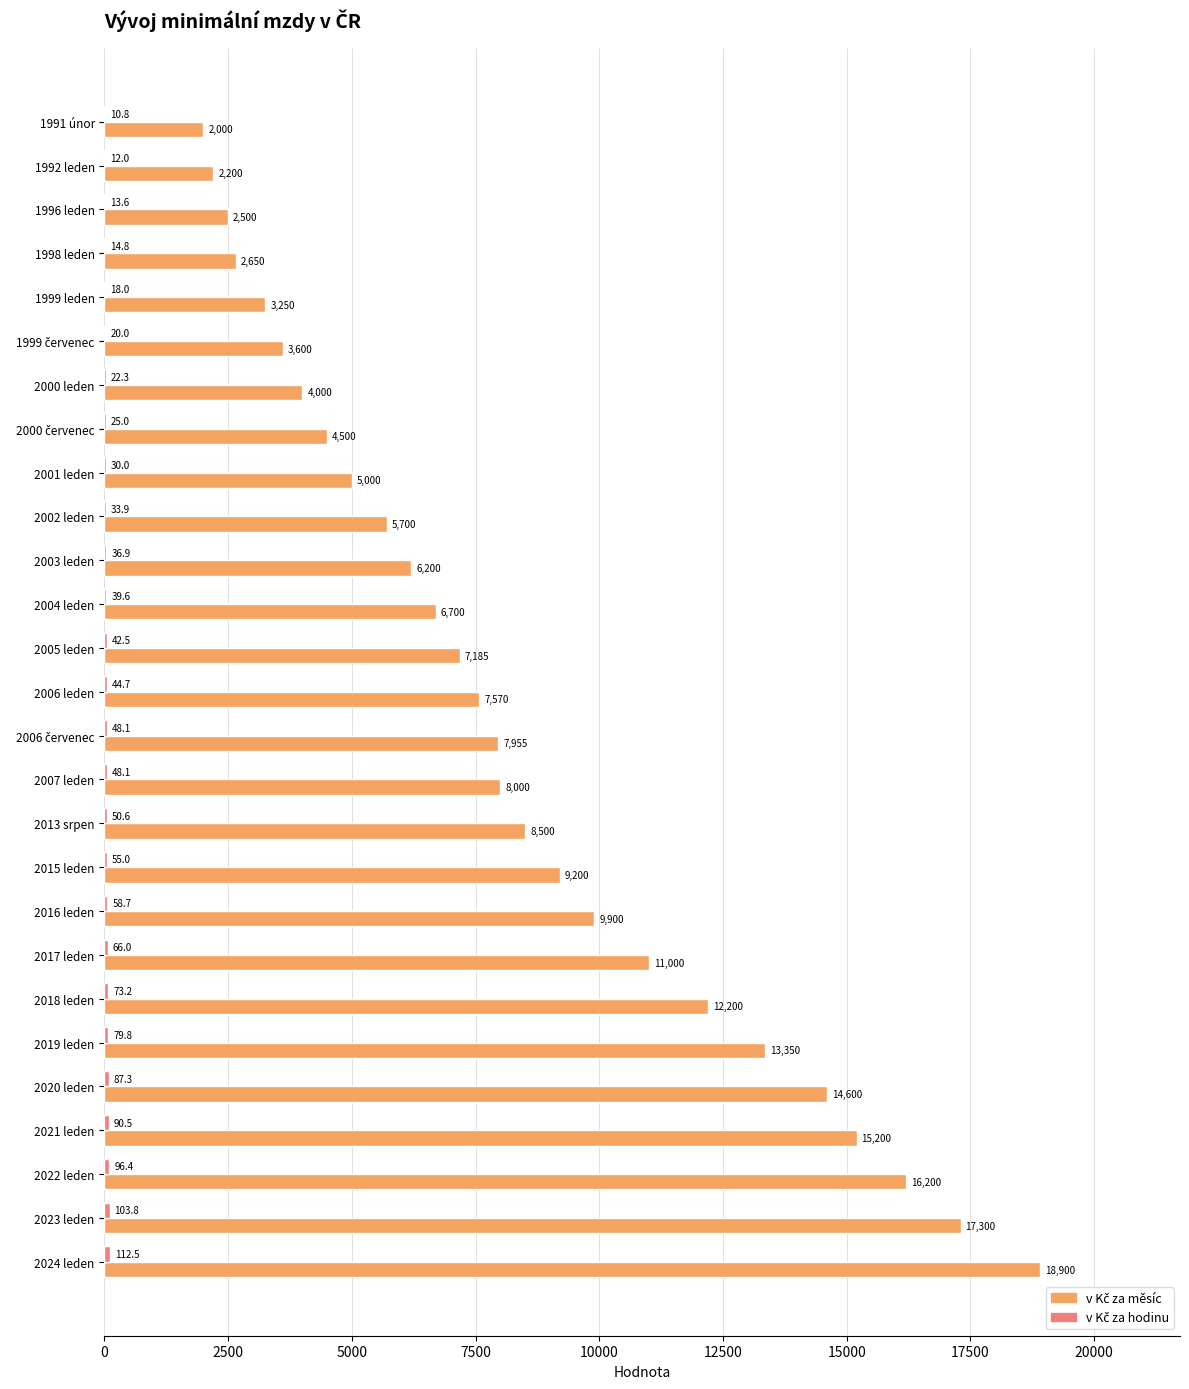

At which category is the sum across all series the highest?

2024 leden